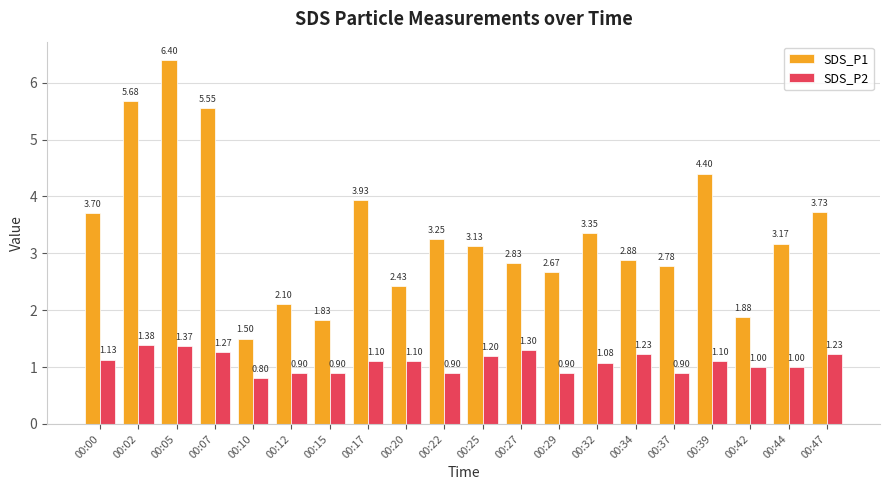

Are the bars grouped side by side (vs. stacked)?

Yes